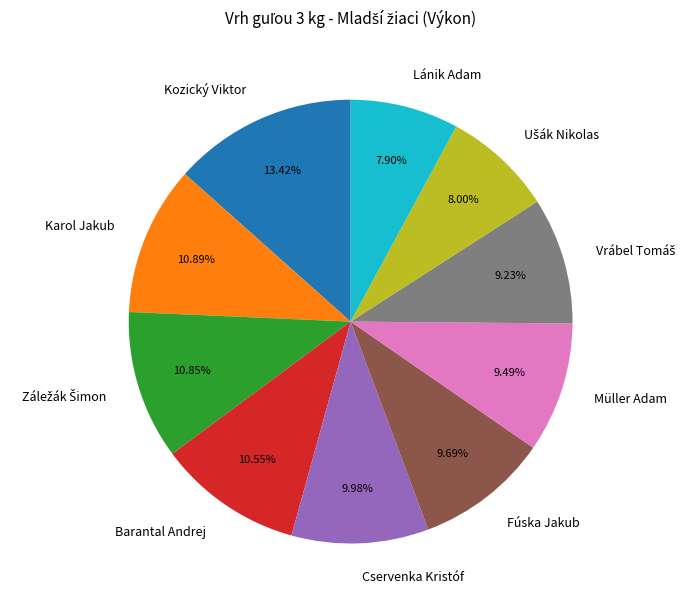

True or false: Barantal Andrej accounts for 11% of the total.

True